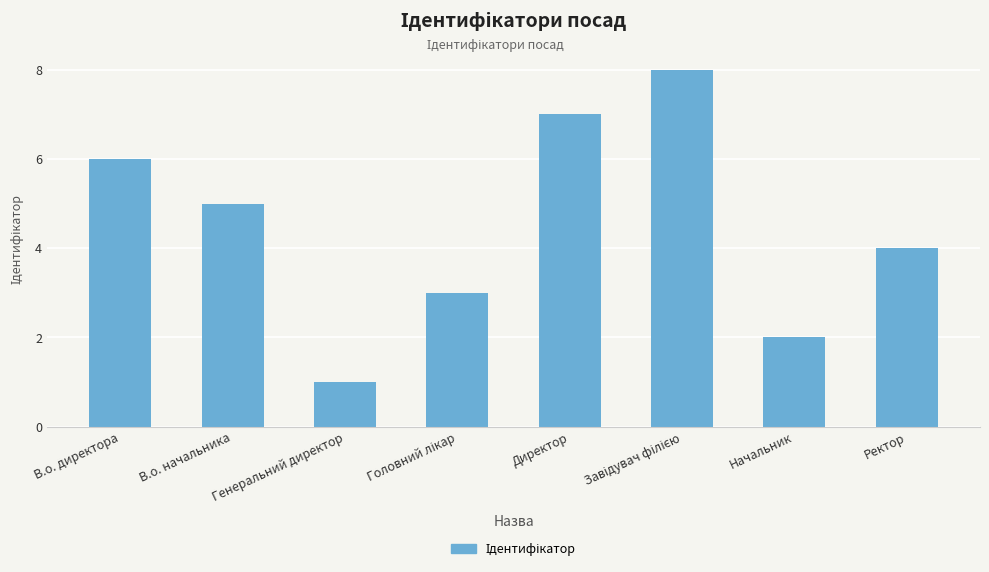

What is the label of the 3rd bar from the left?

Генеральний директор